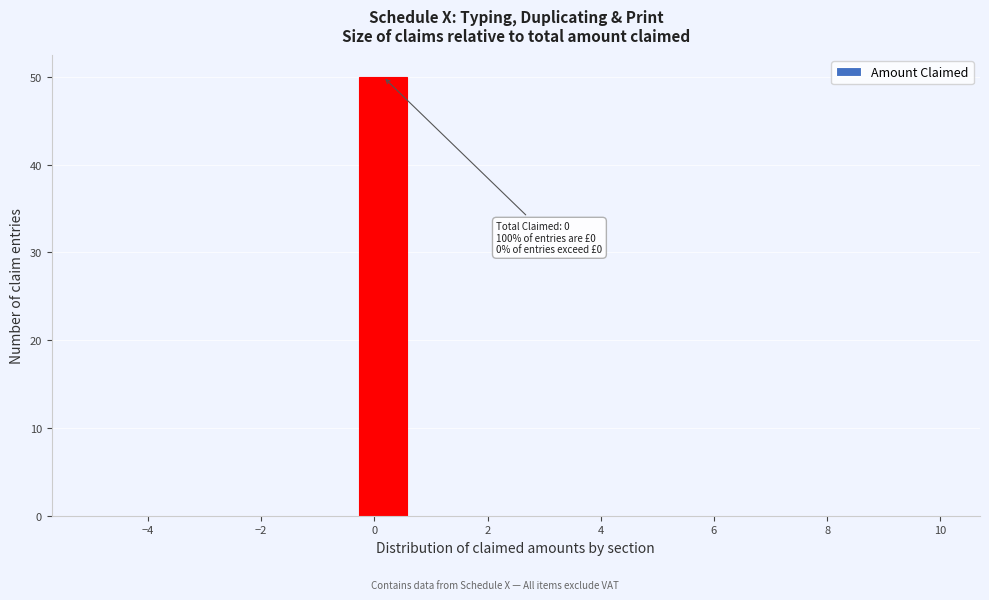

Which range on the x-axis has the tallest bar?

-0.4 to 0.6